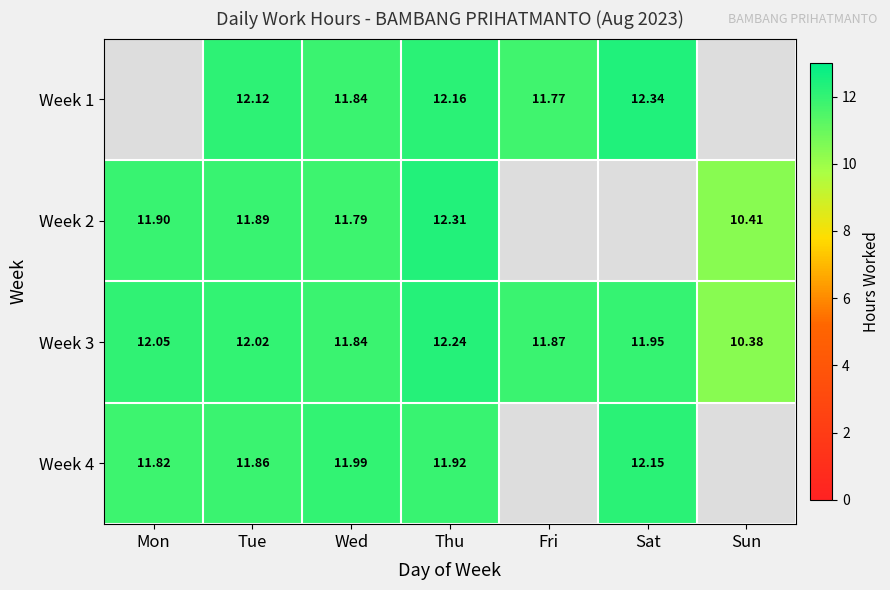

Is it true that Week 4 equals 11.9 at Thu?

True